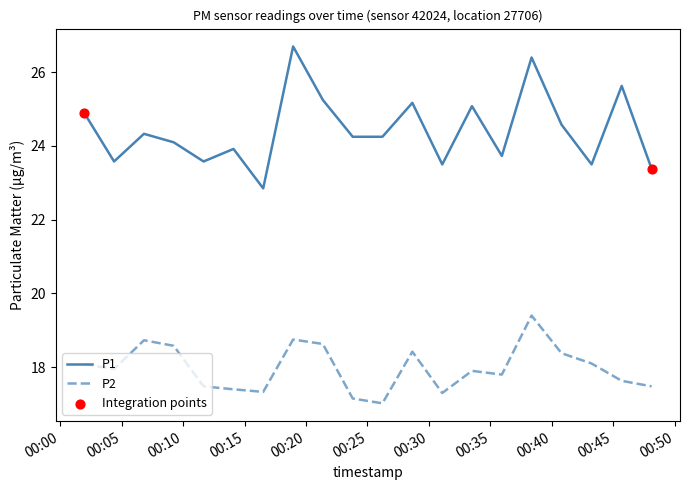

Which series has the largest total across all categories?

P1